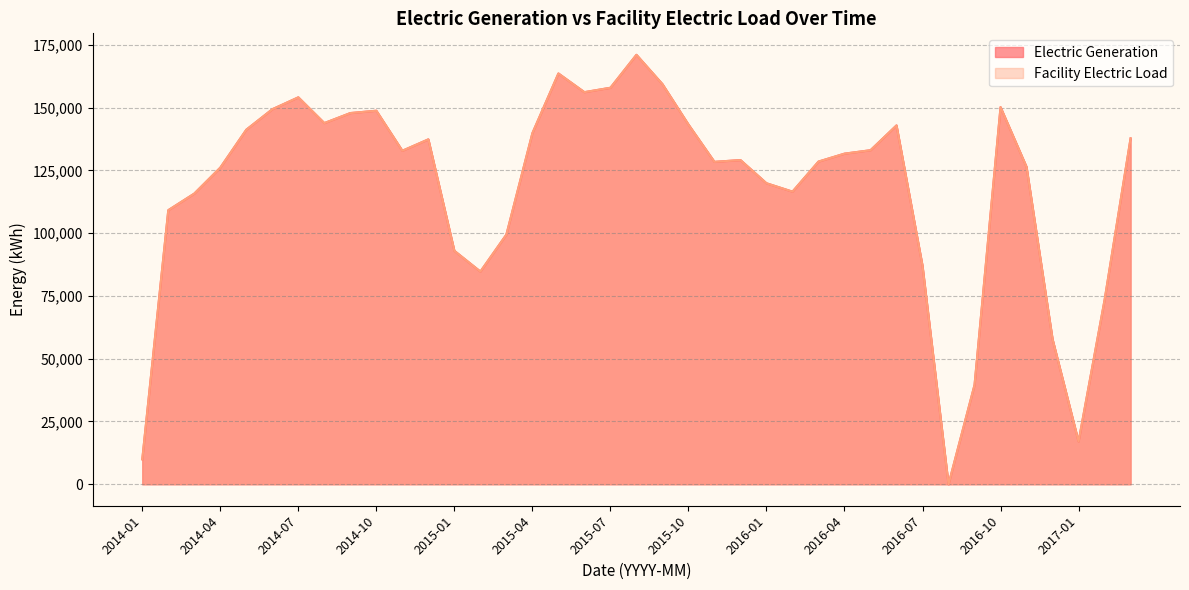

Reading left to right, what are all the values shown in this chart?

Electric Generation: 9942	109168	115780	126116	141223	149367	154115	143853	147850	148780	132837	137377	92977	84720	99451	139851	163621	156169	157930	171051	159377	143289	128417	129132	119891	116553	128524	131682	133049	142934	87005	0	39559	150224	126396	57794	17028	73393	137775
Facility Electric Load: 9942	109168	115780	126116	141223	149367	154115	143853	147850	148780	132837	137377	92977	84720	99451	139851	163621	156169	157930	171051	159377	143289	128417	129132	119891	116553	128524	131682	133049	142934	87005	0	39559	150224	126396	57794	17028	73393	137775